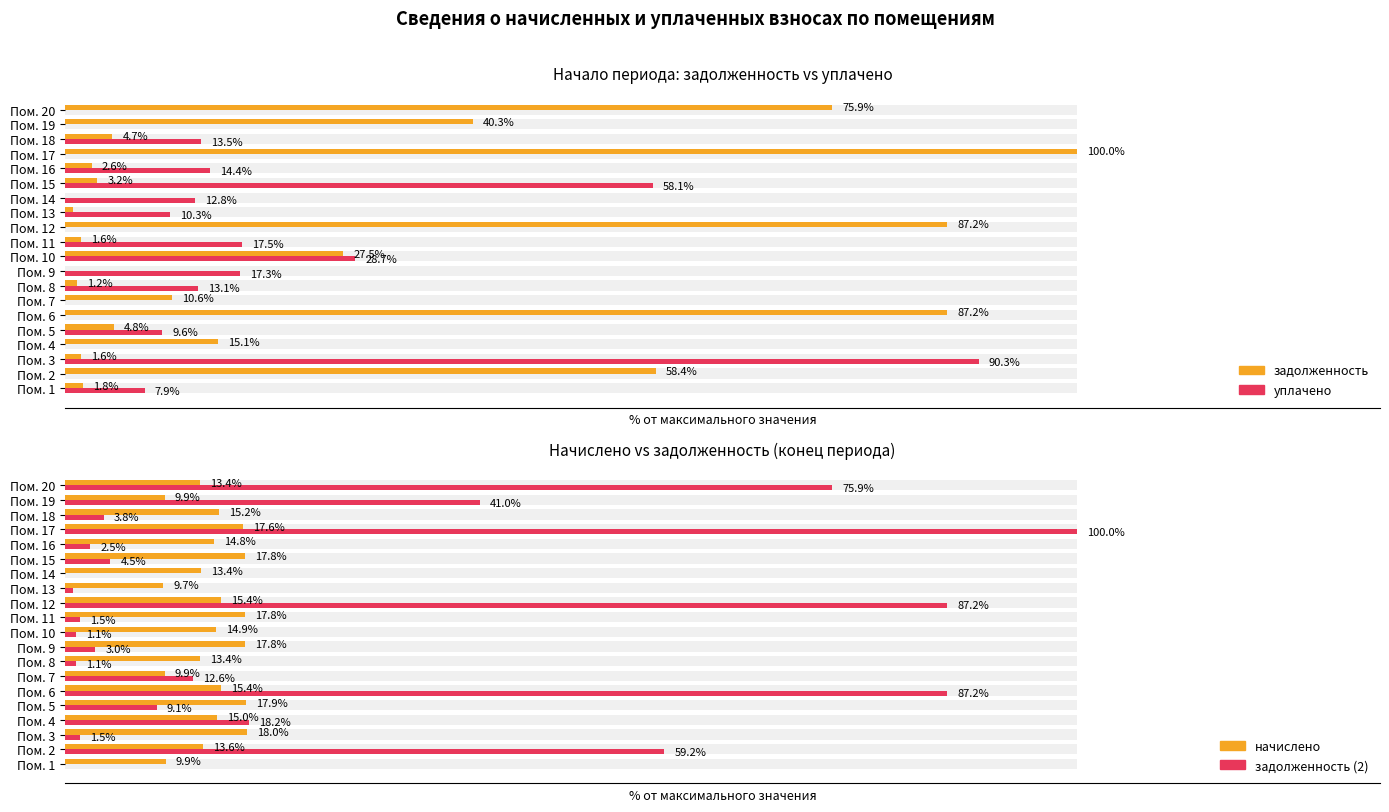

The value of задолженность at Пом. 9 is 0.0. True or false?

True